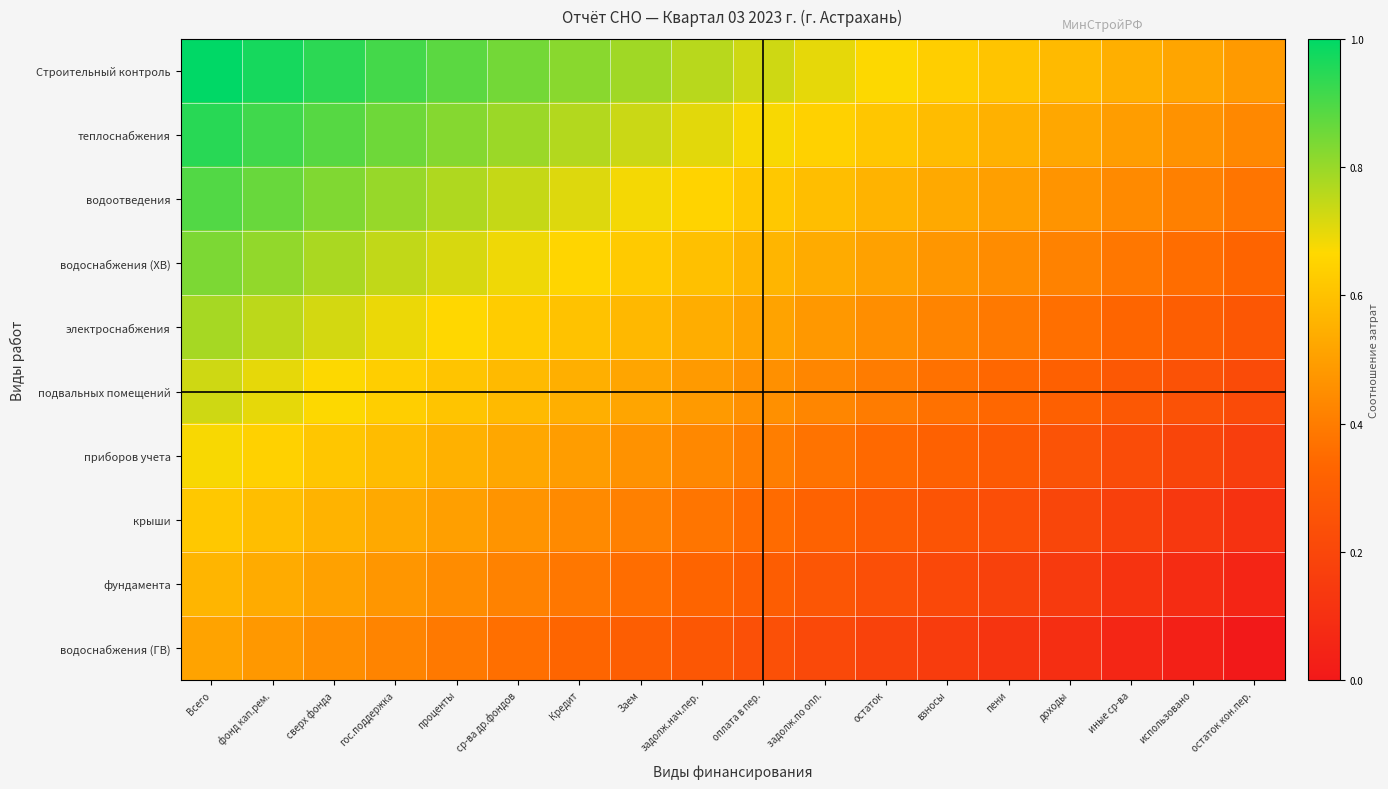

Reading left to right, what are all the values shown in this chart?

Строительный контроль: Всего=1.0	фонд кап.рем.=1.0	сверх фонда=0.9	гос.поддержка=0.9	проценты=0.9	ср-ва др.фондов=0.8	Кредит=0.8	Заем=0.8	задолж.нач.пер.=0.8	оплата в пер.=0.7	задолж.по опл.=0.7	остаток=0.7	взносы=0.6	пени=0.6	доходы=0.6	иные ср-ва=0.5	использовано=0.5	остаток кон.пер.=0.5
теплоснабжения: Всего=0.9	фонд кап.рем.=0.9	сверх фонда=0.9	гос.поддержка=0.9	проценты=0.8	ср-ва др.фондов=0.8	Кредит=0.8	Заем=0.7	задолж.нач.пер.=0.7	оплата в пер.=0.7	задолж.по опл.=0.6	остаток=0.6	взносы=0.6	пени=0.6	доходы=0.5	иные ср-ва=0.5	использовано=0.5	остаток кон.пер.=0.4
водоотведения: Всего=0.9	фонд кап.рем.=0.9	сверх фонда=0.8	гос.поддержка=0.8	проценты=0.8	ср-ва др.фондов=0.7	Кредит=0.7	Заем=0.7	задолж.нач.пер.=0.7	оплата в пер.=0.6	задолж.по опл.=0.6	остаток=0.6	взносы=0.5	пени=0.5	доходы=0.5	иные ср-ва=0.4	использовано=0.4	остаток кон.пер.=0.4
водоснабжения (ХВ): Всего=0.8	фонд кап.рем.=0.8	сверх фонда=0.8	гос.поддержка=0.7	проценты=0.7	ср-ва др.фондов=0.7	Кредит=0.7	Заем=0.6	задолж.нач.пер.=0.6	оплата в пер.=0.6	задолж.по опл.=0.5	остаток=0.5	взносы=0.5	пени=0.4	доходы=0.4	иные ср-ва=0.4	использовано=0.4	остаток кон.пер.=0.3
электроснабжения: Всего=0.8	фонд кап.рем.=0.8	сверх фонда=0.7	гос.поддержка=0.7	проценты=0.7	ср-ва др.фондов=0.6	Кредит=0.6	Заем=0.6	задолж.нач.пер.=0.5	оплата в пер.=0.5	задолж.по опл.=0.5	остаток=0.5	взносы=0.4	пени=0.4	доходы=0.4	иные ср-ва=0.3	использовано=0.3	остаток кон.пер.=0.3
подвальных помещений: Всего=0.7	фонд кап.рем.=0.7	сверх фонда=0.7	гос.поддержка=0.6	проценты=0.6	ср-ва др.фондов=0.6	Кредит=0.5	Заем=0.5	задолж.нач.пер.=0.5	оплата в пер.=0.5	задолж.по опл.=0.4	остаток=0.4	взносы=0.4	пени=0.3	доходы=0.3	иные ср-ва=0.3	использовано=0.2	остаток кон.пер.=0.2
приборов учета: Всего=0.7	фонд кап.рем.=0.6	сверх фонда=0.6	гос.поддержка=0.6	проценты=0.6	ср-ва др.фондов=0.5	Кредит=0.5	Заем=0.5	задолж.нач.пер.=0.4	оплата в пер.=0.4	задолж.по опл.=0.4	остаток=0.3	взносы=0.3	пени=0.3	доходы=0.3	иные ср-ва=0.2	использовано=0.2	остаток кон.пер.=0.2
крыши: Всего=0.6	фонд кап.рем.=0.6	сверх фонда=0.6	гос.поддержка=0.5	проценты=0.5	ср-ва др.фондов=0.5	Кредит=0.4	Заем=0.4	задолж.нач.пер.=0.4	оплата в пер.=0.3	задолж.по опл.=0.3	остаток=0.3	взносы=0.3	пени=0.2	доходы=0.2	иные ср-ва=0.2	использовано=0.1	остаток кон.пер.=0.1
фундамента: Всего=0.6	фонд кап.рем.=0.5	сверх фонда=0.5	гос.поддержка=0.5	проценты=0.4	ср-ва др.фондов=0.4	Кредит=0.4	Заем=0.4	задолж.нач.пер.=0.3	оплата в пер.=0.3	задолж.по опл.=0.3	остаток=0.2	взносы=0.2	пени=0.2	доходы=0.1	иные ср-ва=0.1	использовано=0.1	остаток кон.пер.=0.1
водоснабжения (ГВ): Всего=0.5	фонд кап.рем.=0.5	сверх фонда=0.5	гос.поддержка=0.4	проценты=0.4	ср-ва др.фондов=0.4	Кредит=0.3	Заем=0.3	задолж.нач.пер.=0.3	оплата в пер.=0.2	задолж.по опл.=0.2	остаток=0.2	взносы=0.2	пени=0.1	доходы=0.1	иные ср-ва=0.1	использовано=0.0	остаток кон.пер.=0.0